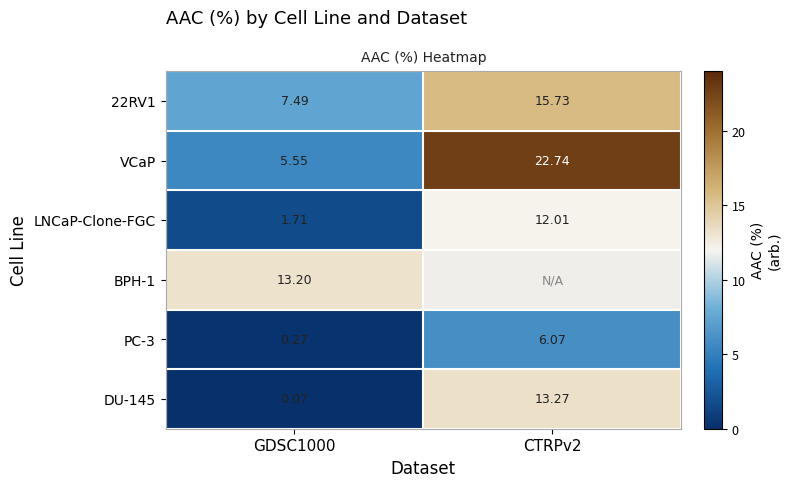

What is the total value across all series at GDSC1000?

28.3